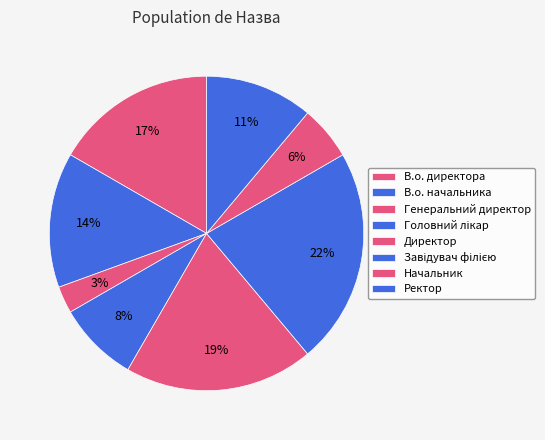

Which category has the smallest portion of the pie?

Генеральний директор